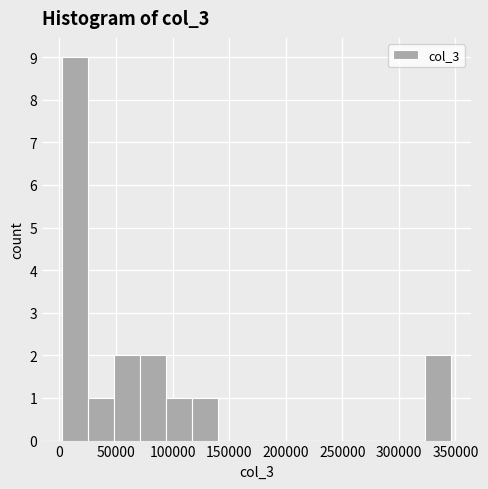

Reading left to right, transcribe this chart: for each bar, give the range it covers on the x-axis and its height. Neither the bar edges nor the heights are printed on the chart, so give them approximately, as read against the axes.

0 to 25000: 9
25000 to 50000: 1
50000 to 70000: 2
70000 to 95000: 2
95000 to 115000: 1
115000 to 140000: 1
140000 to 165000: 0
165000 to 185000: 0
185000 to 210000: 0
210000 to 230000: 0
230000 to 255000: 0
255000 to 280000: 0
280000 to 300000: 0
300000 to 325000: 0
325000 to 345000: 2